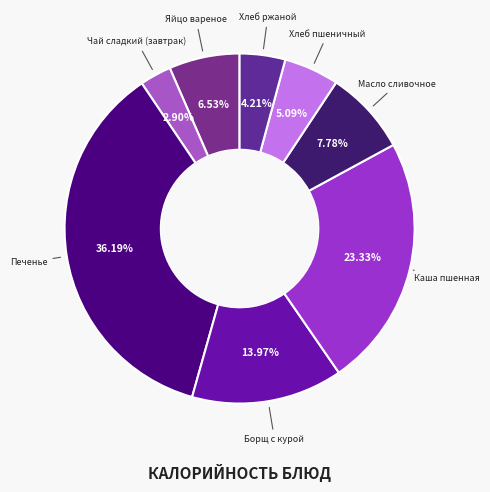

How many slices are in this pie chart?

8